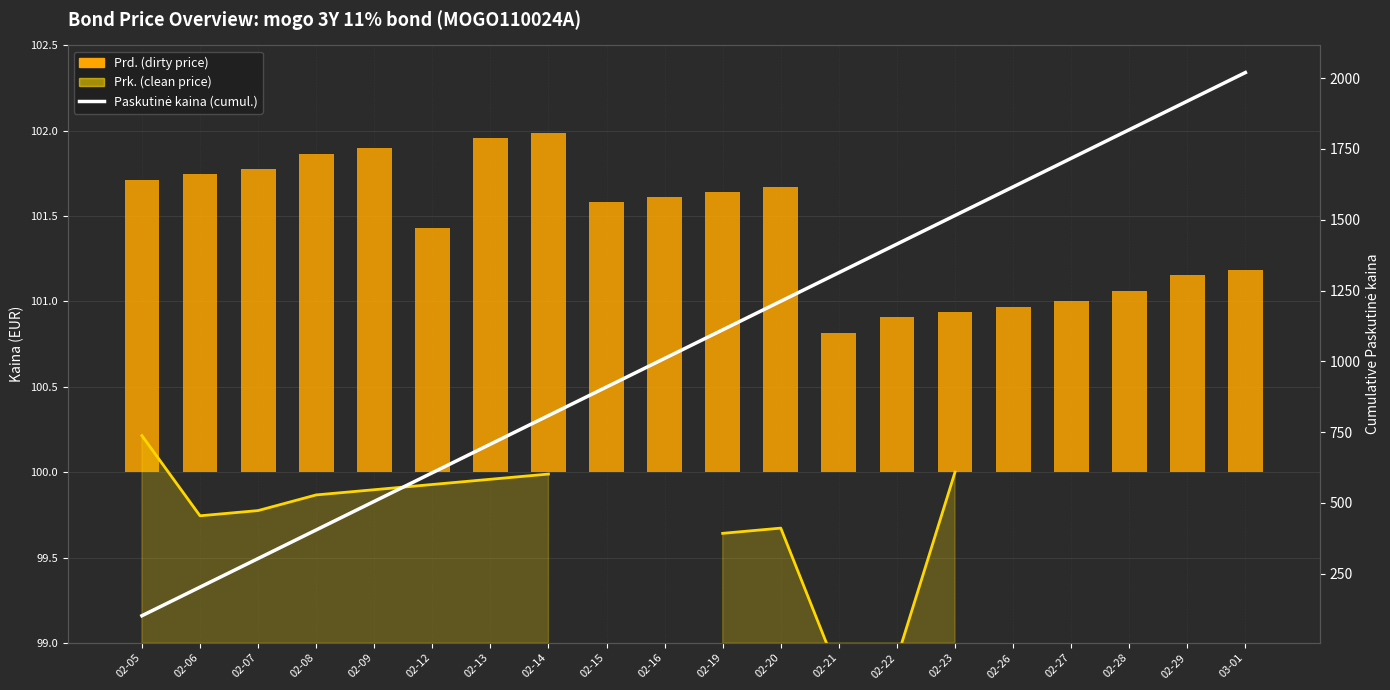

What is the difference between the maximum and minimum values in the Paskutinė kaina (cumul.) series?

1919.0